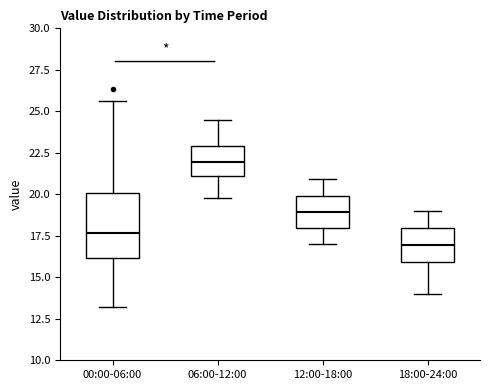

Which box's median line is the highest?

06:00-12:00